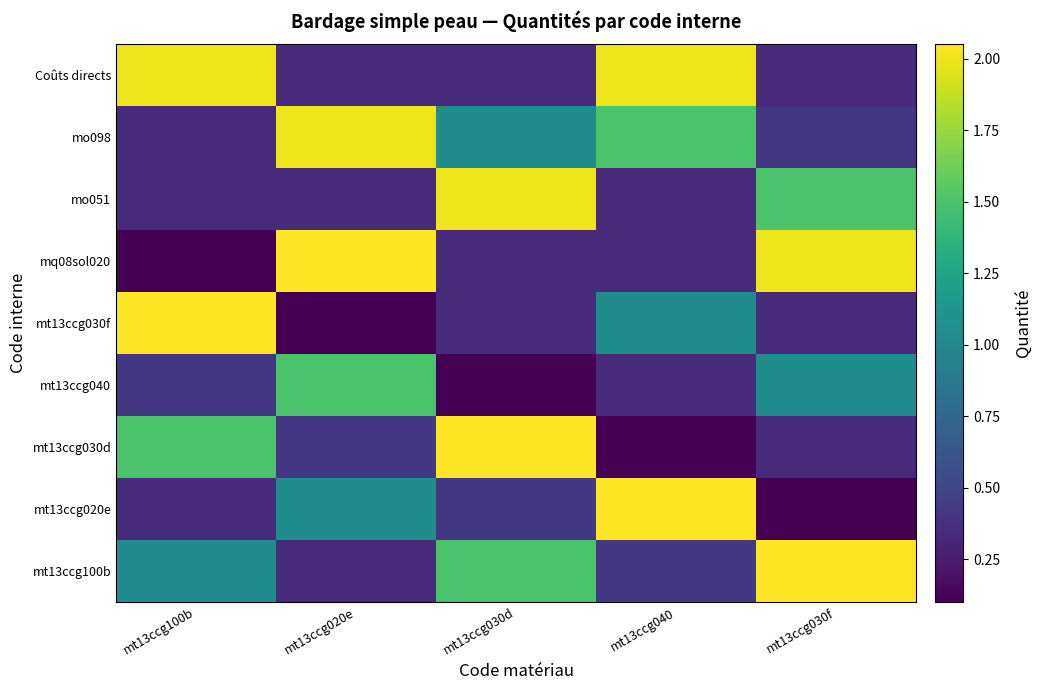

Reading left to right, what are all the values shown in this chart?

mt13ccg100b: mt13ccg100b=1.1	mt13ccg020e=0.3	mt13ccg030d=1.5	mt13ccg040=0.4	mt13ccg030f=2.0
mt13ccg020e: mt13ccg100b=0.3	mt13ccg020e=1.1	mt13ccg030d=0.4	mt13ccg040=2.0	mt13ccg030f=0.1
mt13ccg030d: mt13ccg100b=1.5	mt13ccg020e=0.4	mt13ccg030d=2.0	mt13ccg040=0.1	mt13ccg030f=0.3
mt13ccg040: mt13ccg100b=0.4	mt13ccg020e=1.5	mt13ccg030d=0.1	mt13ccg040=0.3	mt13ccg030f=1.1
mt13ccg030f: mt13ccg100b=2.0	mt13ccg020e=0.1	mt13ccg030d=0.3	mt13ccg040=1.1	mt13ccg030f=0.3
mq08sol020: mt13ccg100b=0.1	mt13ccg020e=2.0	mt13ccg030d=0.3	mt13ccg040=0.3	mt13ccg030f=2.0
mo051: mt13ccg100b=0.3	mt13ccg020e=0.3	mt13ccg030d=2.0	mt13ccg040=0.3	mt13ccg030f=1.5
mo098: mt13ccg100b=0.3	mt13ccg020e=2.0	mt13ccg030d=1.1	mt13ccg040=1.5	mt13ccg030f=0.4
Coûts directs: mt13ccg100b=2.0	mt13ccg020e=0.3	mt13ccg030d=0.3	mt13ccg040=2.0	mt13ccg030f=0.3